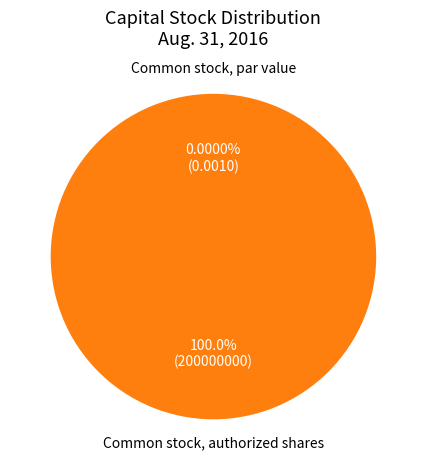

To the nearest percent, what is the difference between the largest and smallest slice percentages?

100%